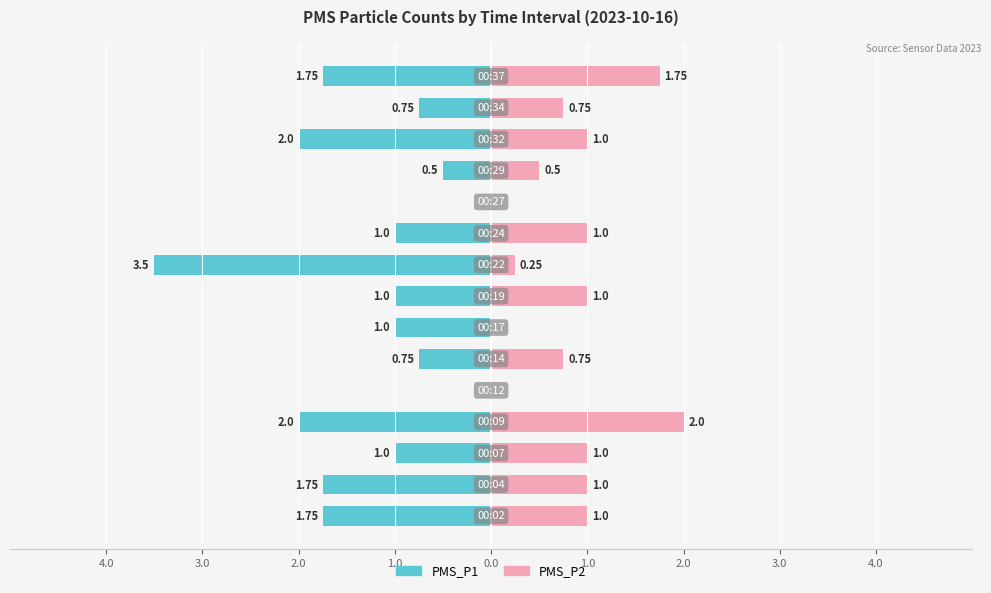

What is the difference between the maximum and minimum values in the PMS_P1 series?

3.5